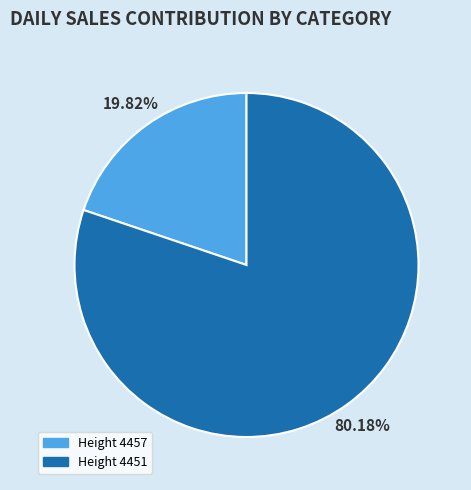

To the nearest percent, what is the difference between the largest and smallest slice percentages?

60%